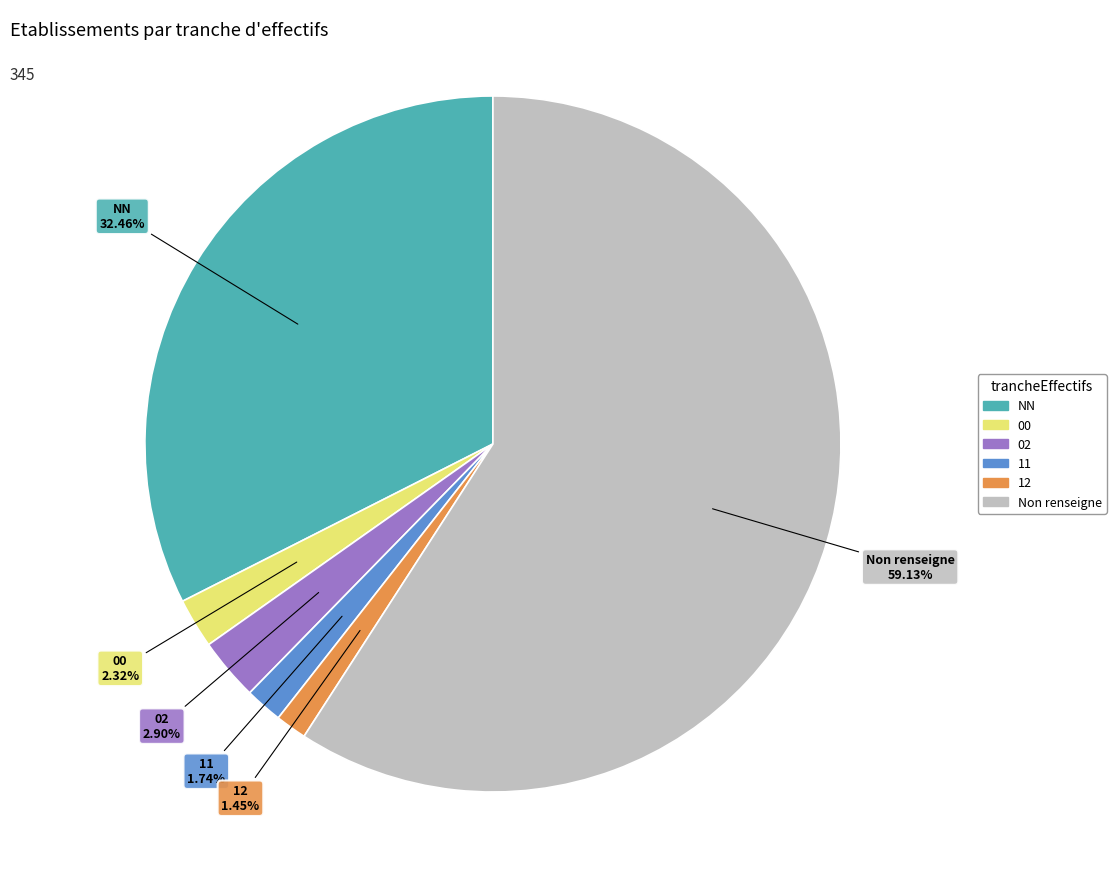

Is there a majority slice in this chart?

Yes